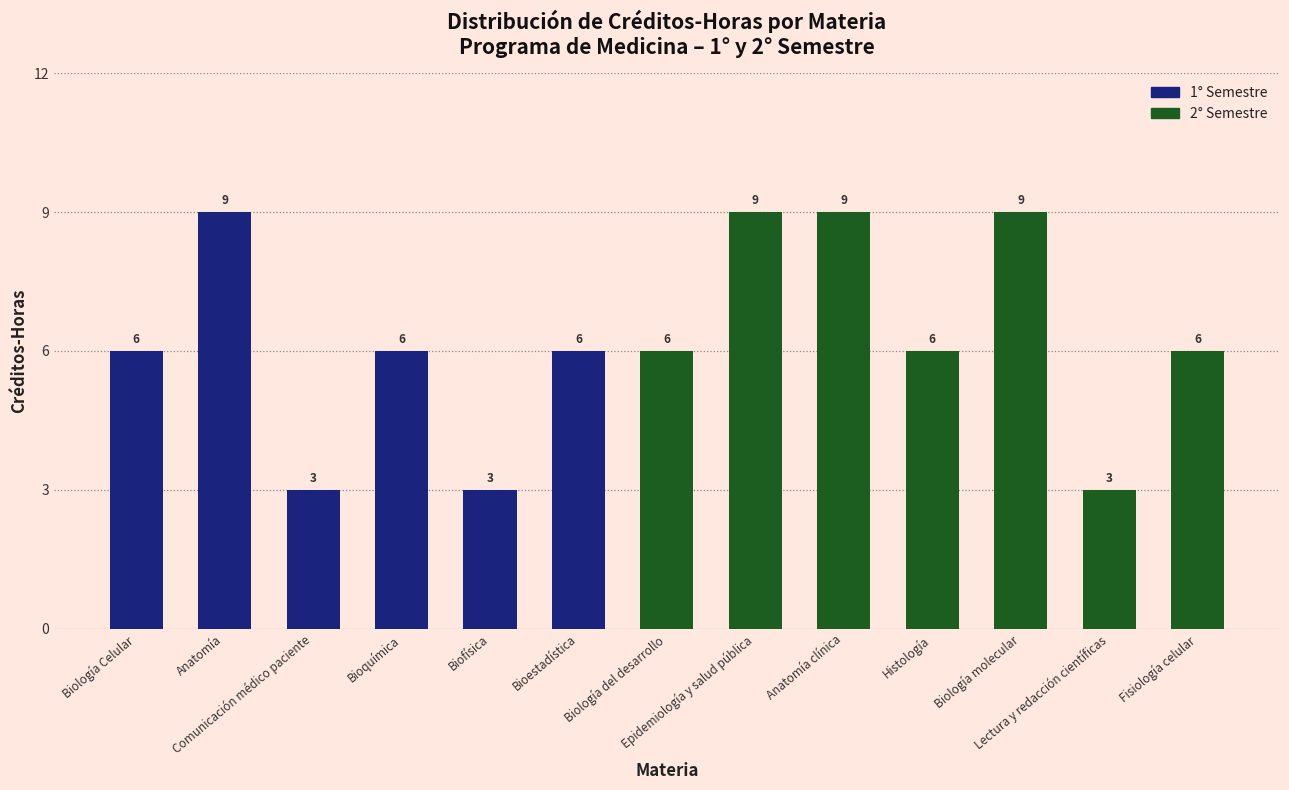

Is the value of Presencial at Epidemiología y salud pública greater than the value of Creditos at Fisiología celular?

Yes